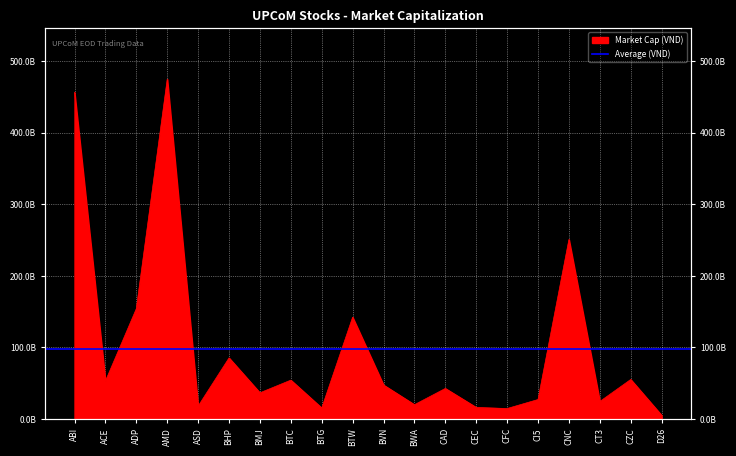

At which category does the data reach its first local peak?

AMD